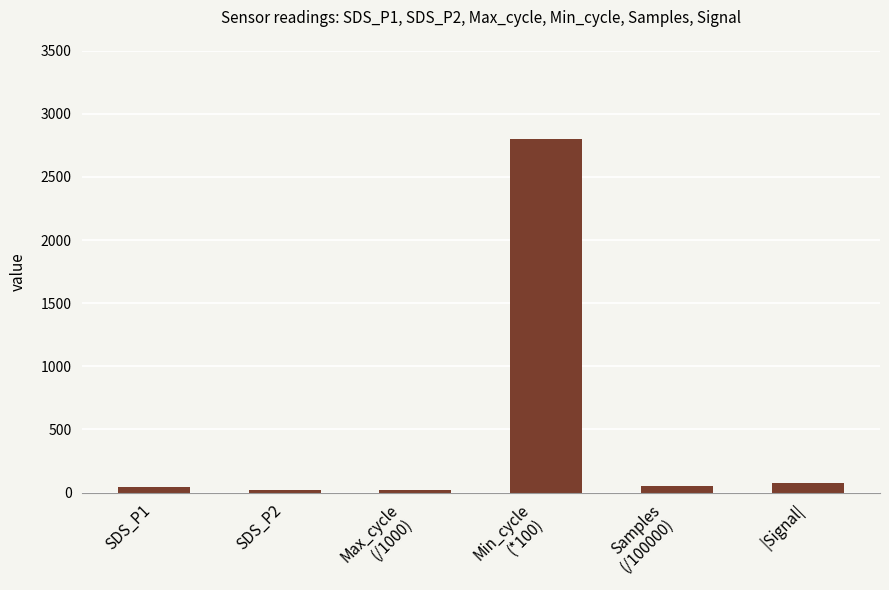

What is the label of the 3rd bar from the right?

Min_cycle
(*100)